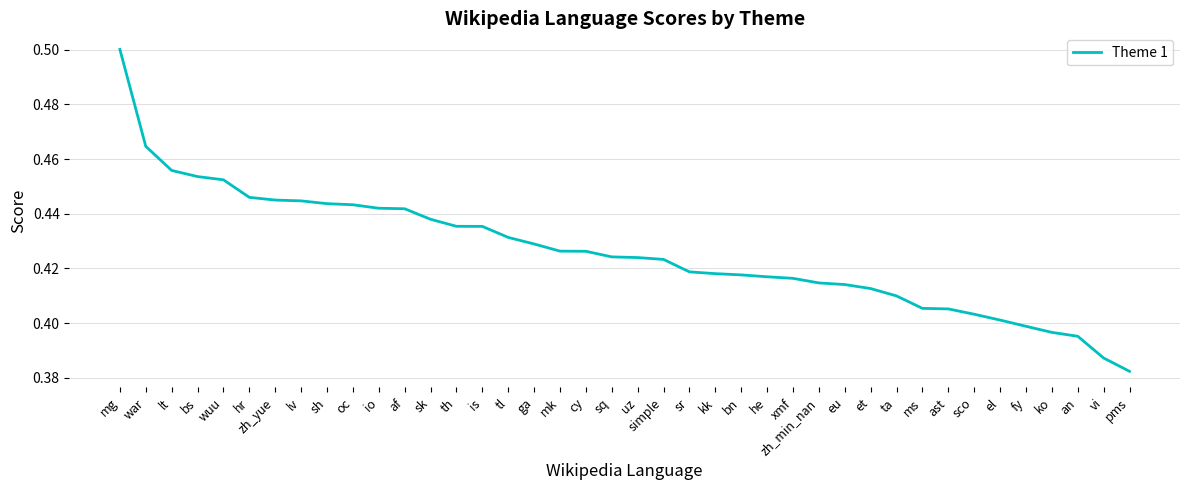

What position from the right is ga?

24